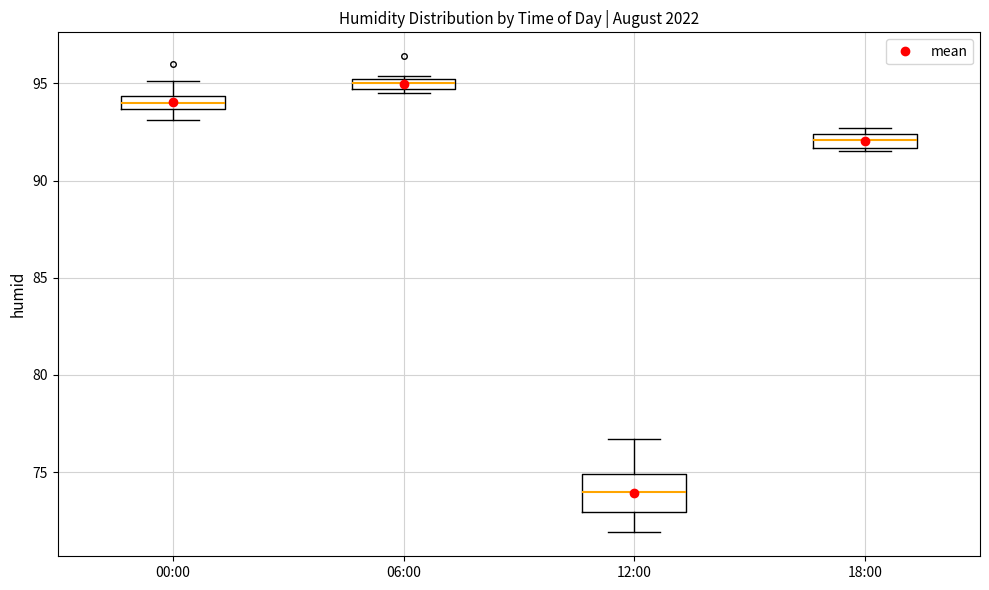

Which box is the tallest, from its lower edge to its upper edge?

12:00